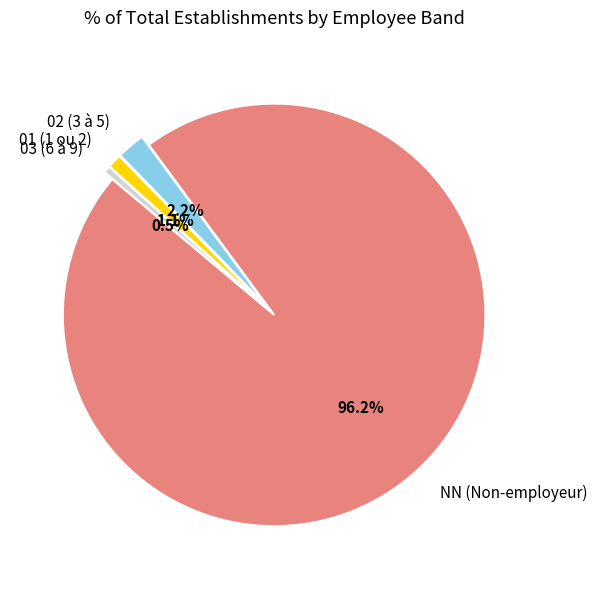

What percentage is the 01 slice, to the nearest percent?

1%